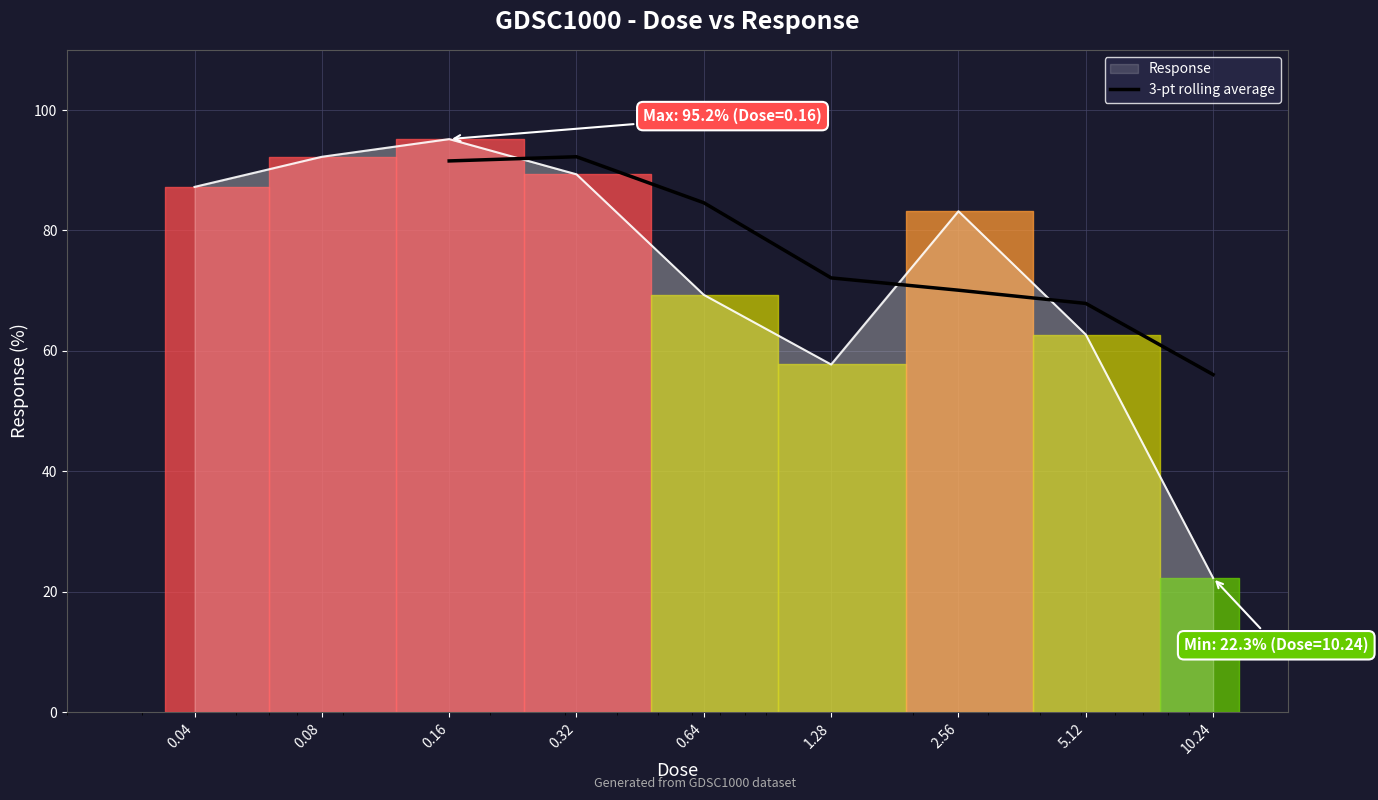

Does the chart have visible grid lines?

Yes